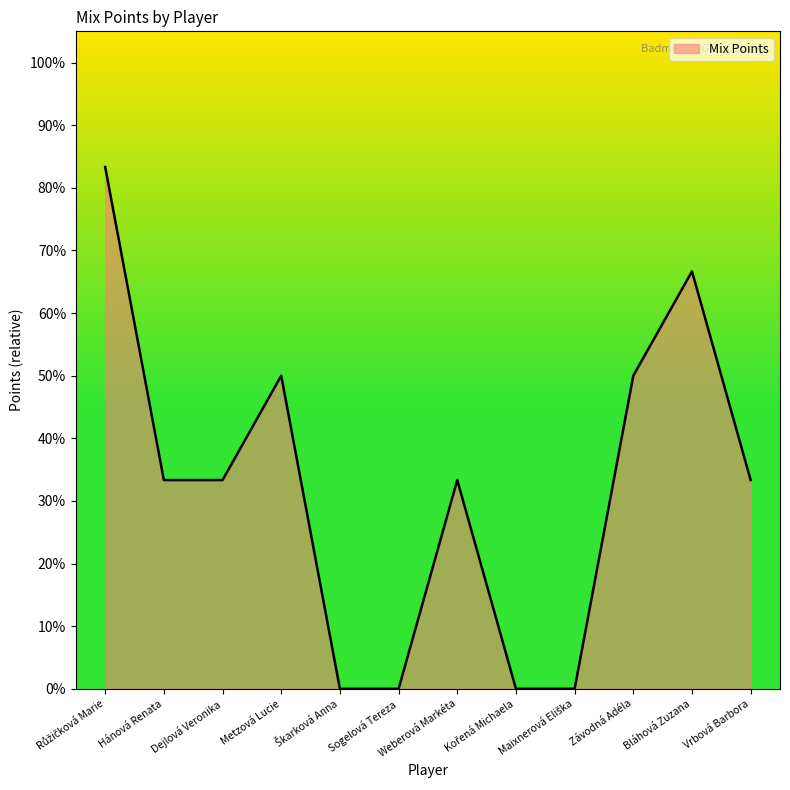

How many lines are shown in the chart?

1